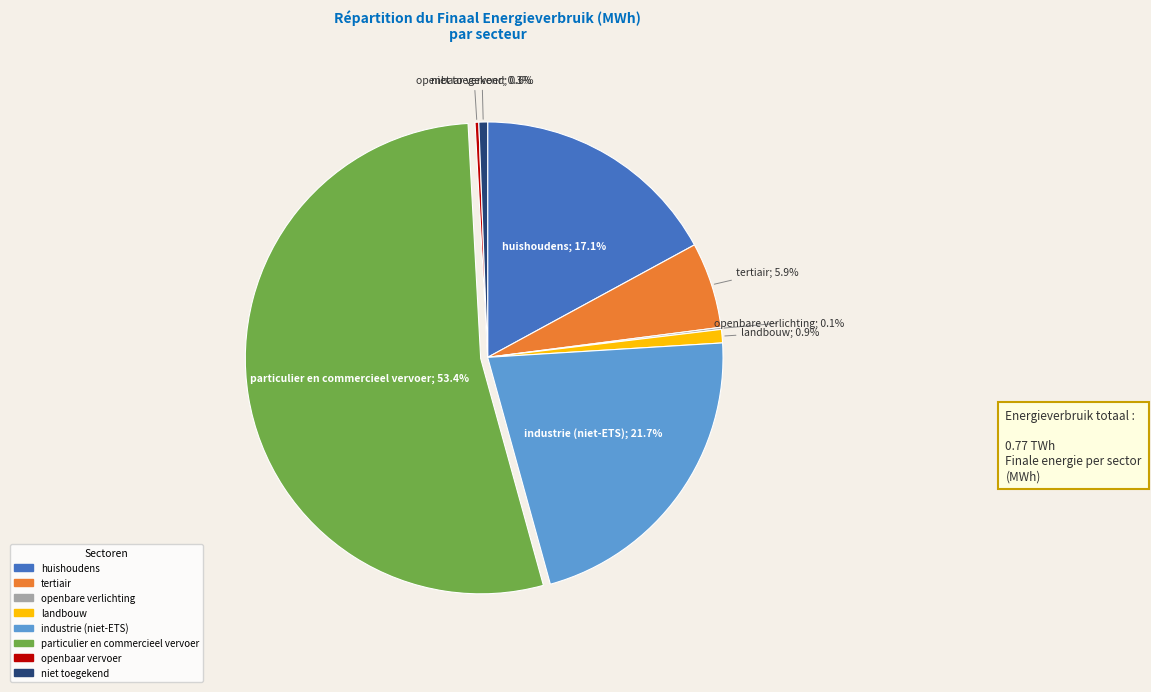

True or false: niet toegekend accounts for 1% of the total.

True